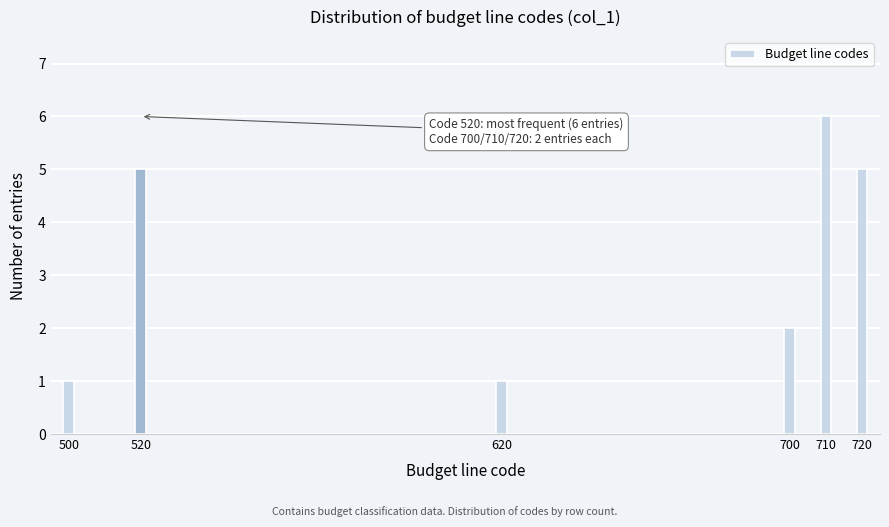

Reading left to right, what are all the values shown in this chart?

500=1	520=5	620=1	700=2	710=6	720=5